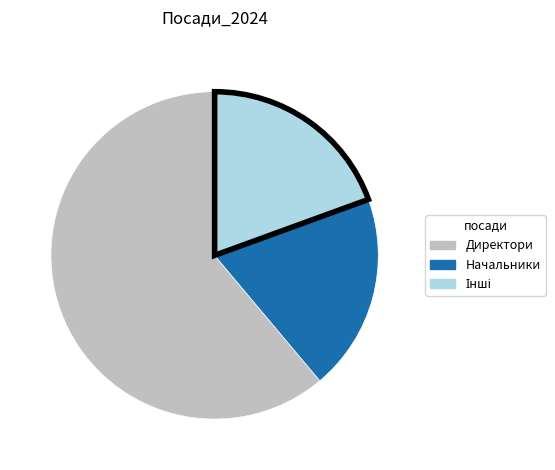

Is there a majority slice in this chart?

Yes